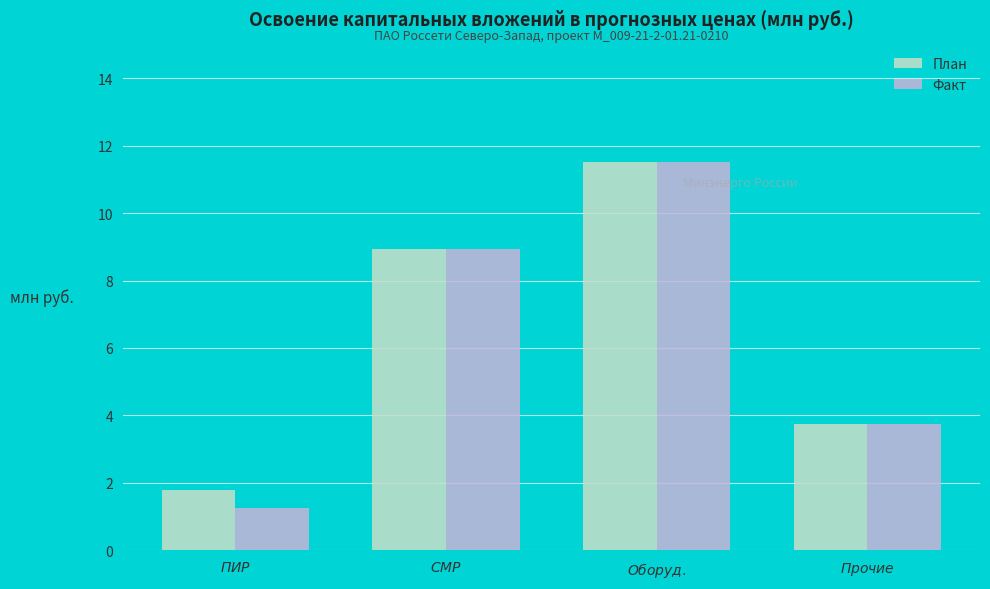

The value of Факт at $ПИР$ is 1.8. True or false?

False